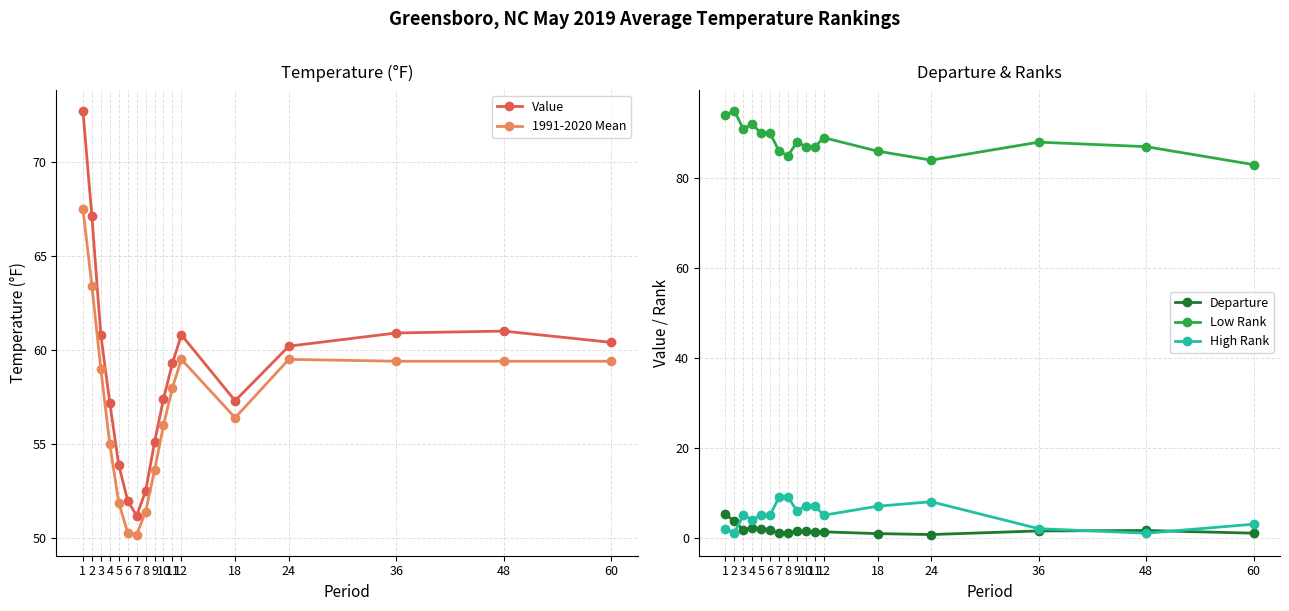

True or false: 1991-2020 Mean has more than 0 interior local peaks.

True